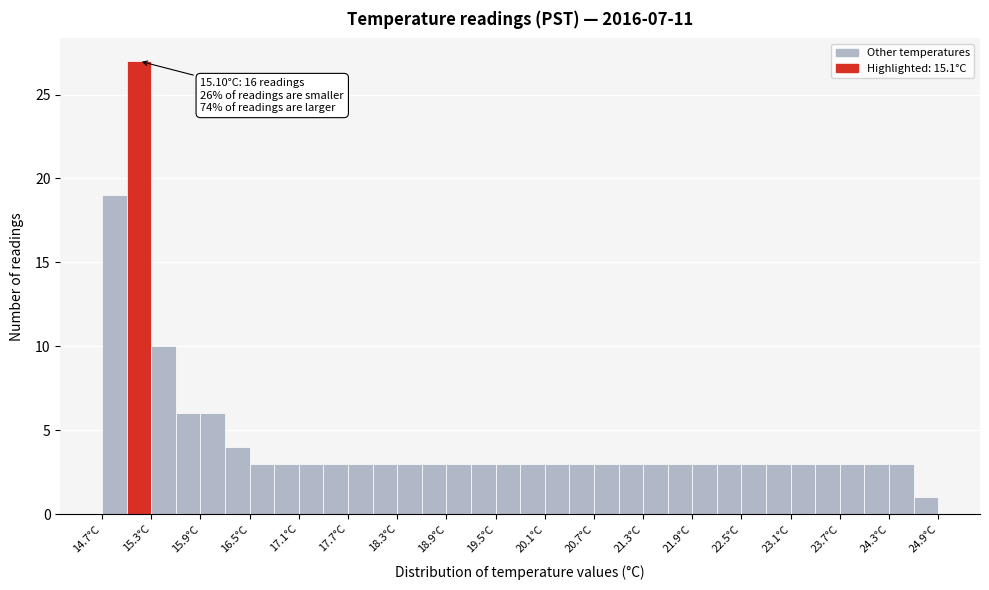

Around what value on the x-axis is the tallest bar? Give the approximate position of its centre, as read against the axis.

15.2